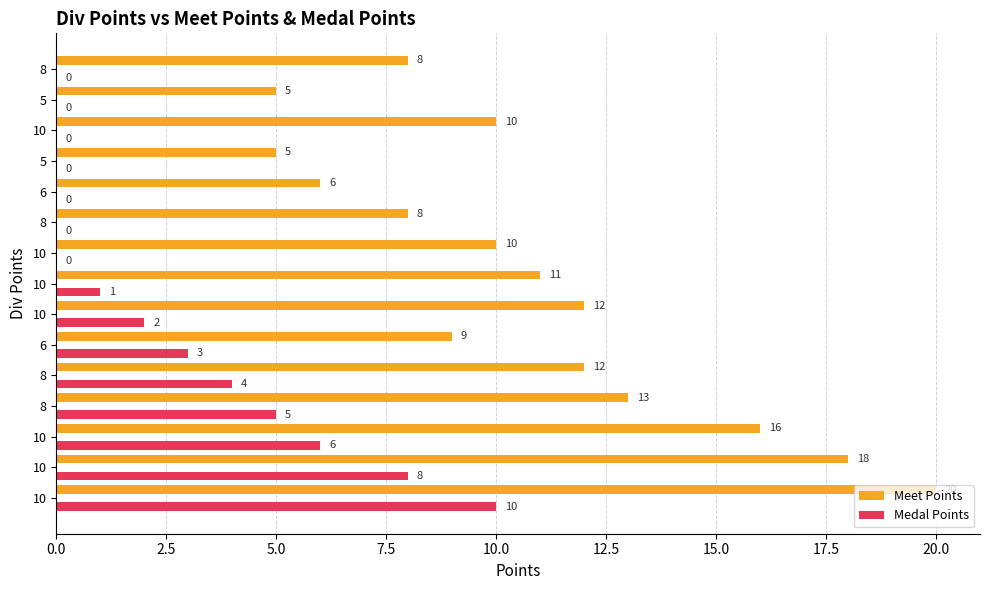

What are all the series names shown in the legend?

Meet Points, Medal Points